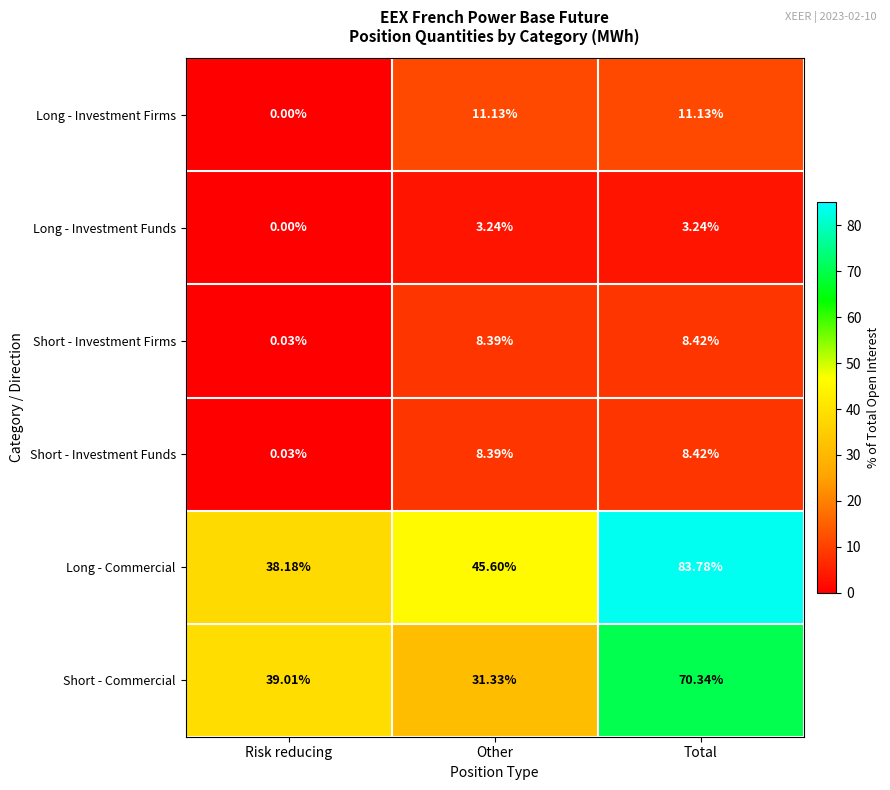

At which label does Long - Commercial reach its peak?

Total